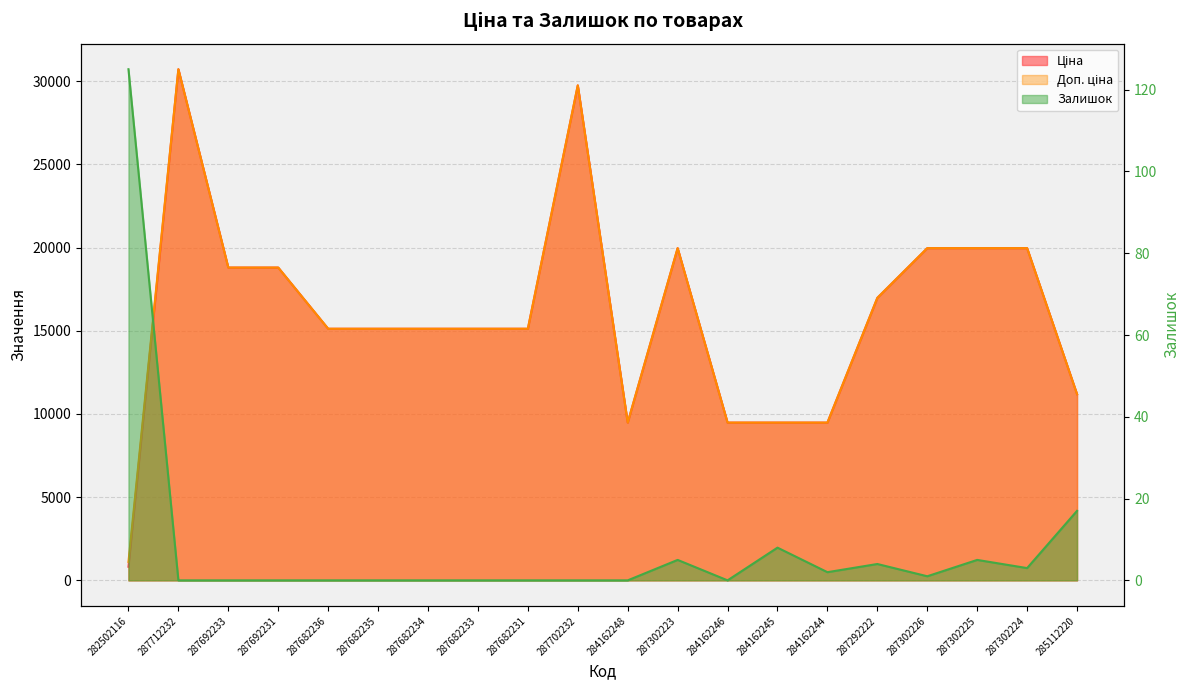

At which label does Ціна reach its minimum?

282502116